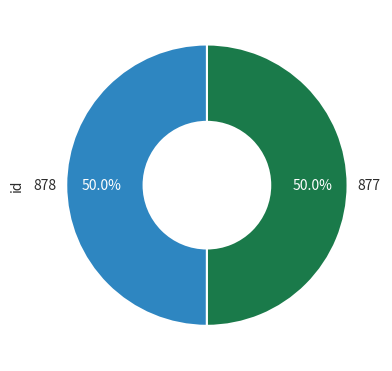

To the nearest percent, what is the average slice percentage?

50%